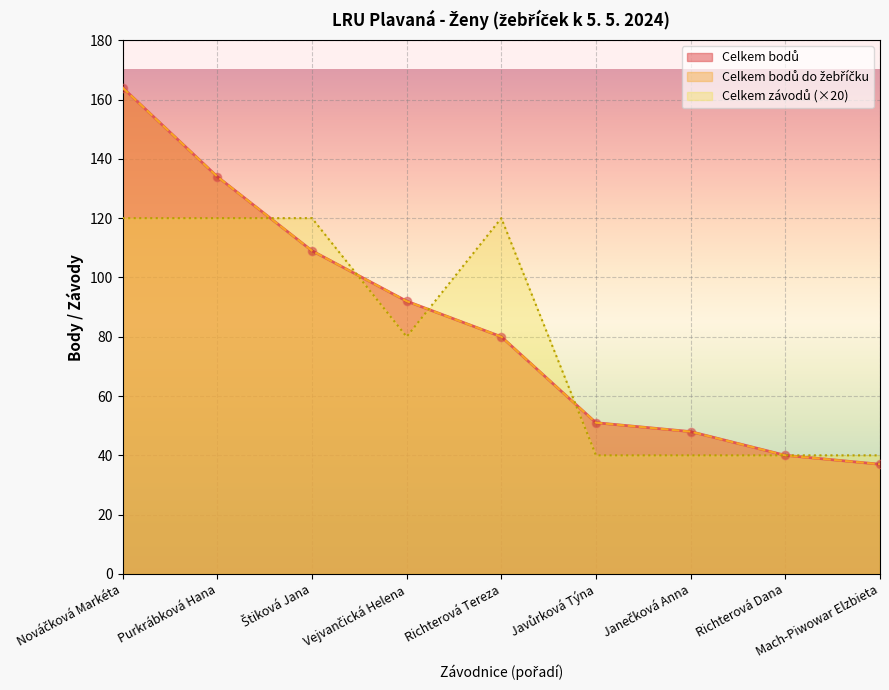

Between Štiková Jana and Mach-Piwowar Elzbieta, which series saw the biggest shift?

Celkem závodů